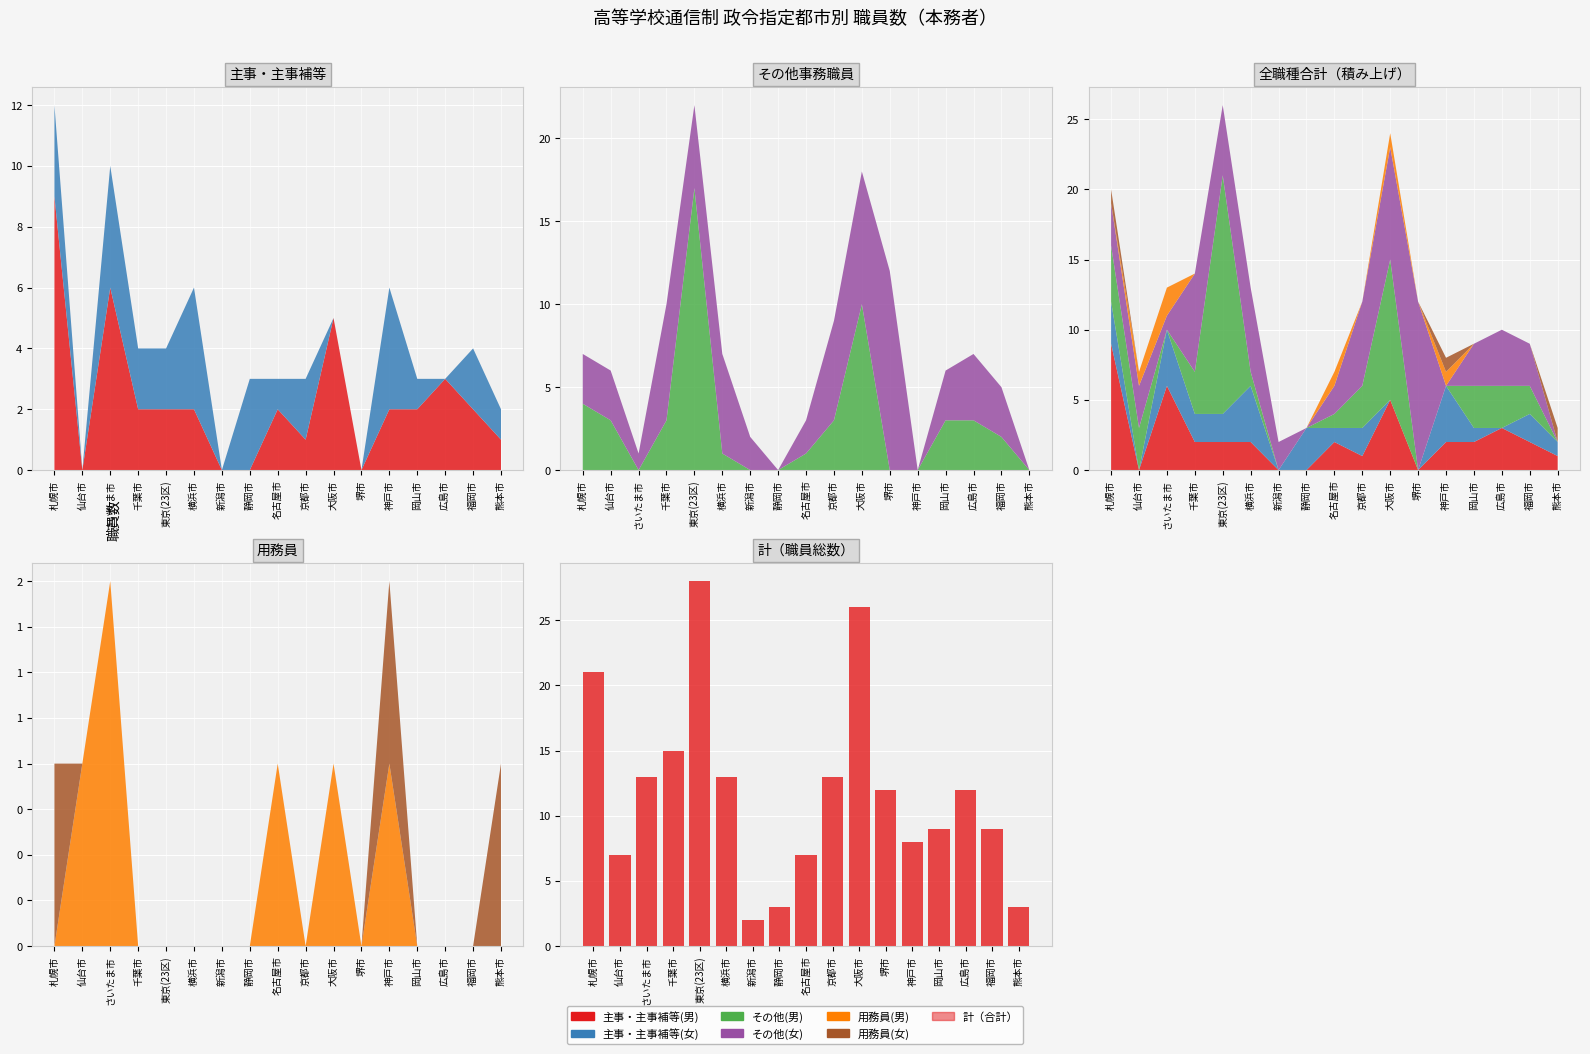

What is the label of the 15th bar from the right?

さいたま市